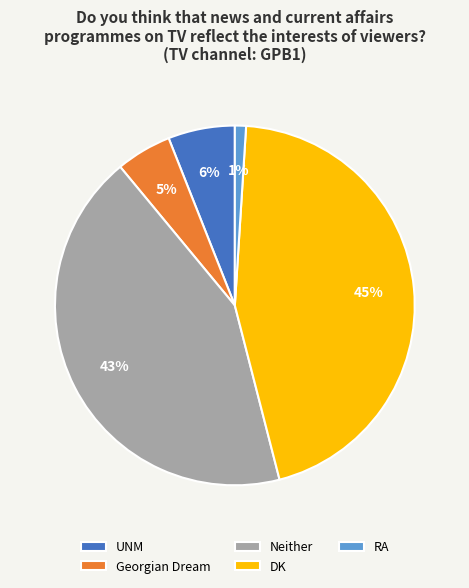

Rank the categories by value from lowest to highest.

RA, Georgian Dream, UNM, Neither, DK